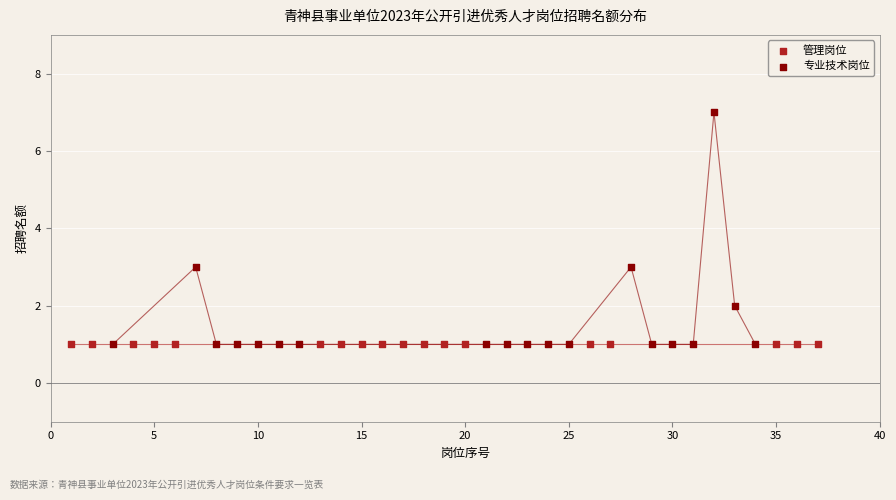

Which series reaches the maximum Y coordinate?

专业技术岗位